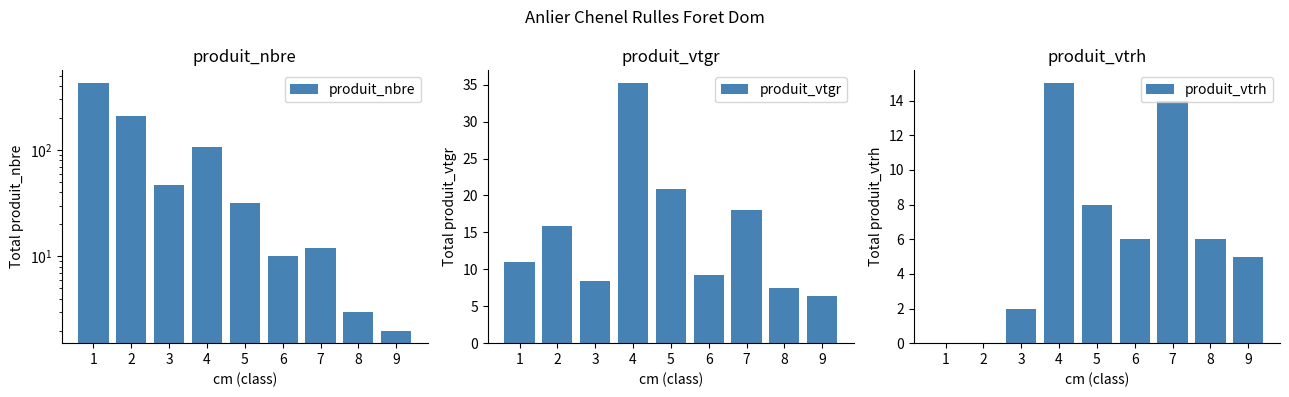

What is the spread (max minus min) of values at 7?

6.0